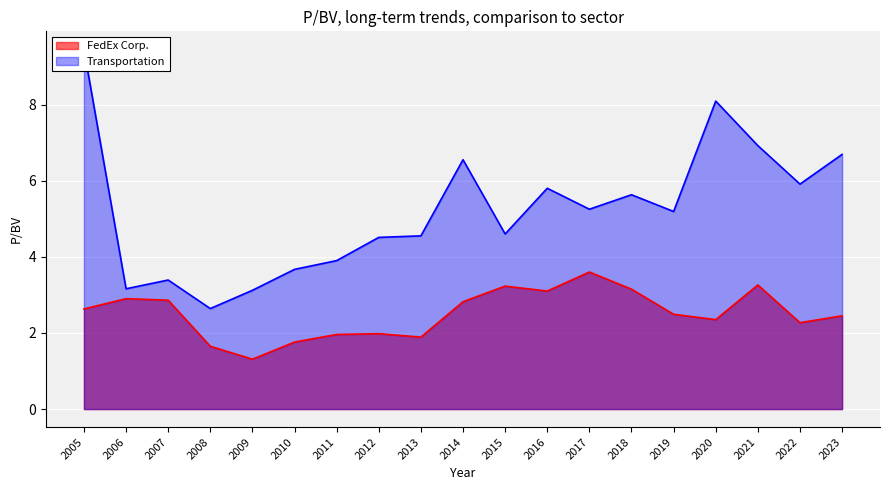

Is the value of FedEx Corp. at 2020 greater than the value of Transportation at 2015?

No